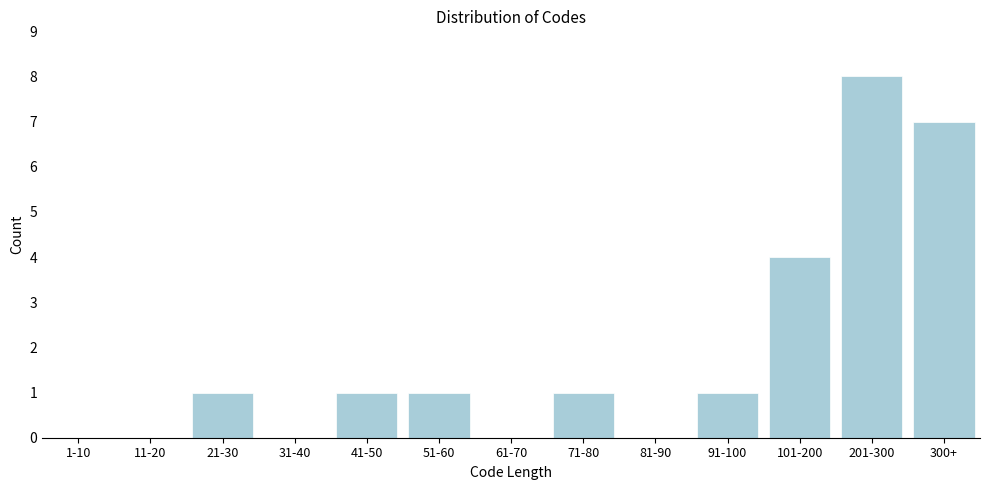

Reading left to right, list all the values displayed in this chart.

1-10=0	11-20=0	21-30=1	31-40=0	41-50=1	51-60=1	61-70=0	71-80=1	81-90=0	91-100=1	101-200=4	201-300=8	300+=7